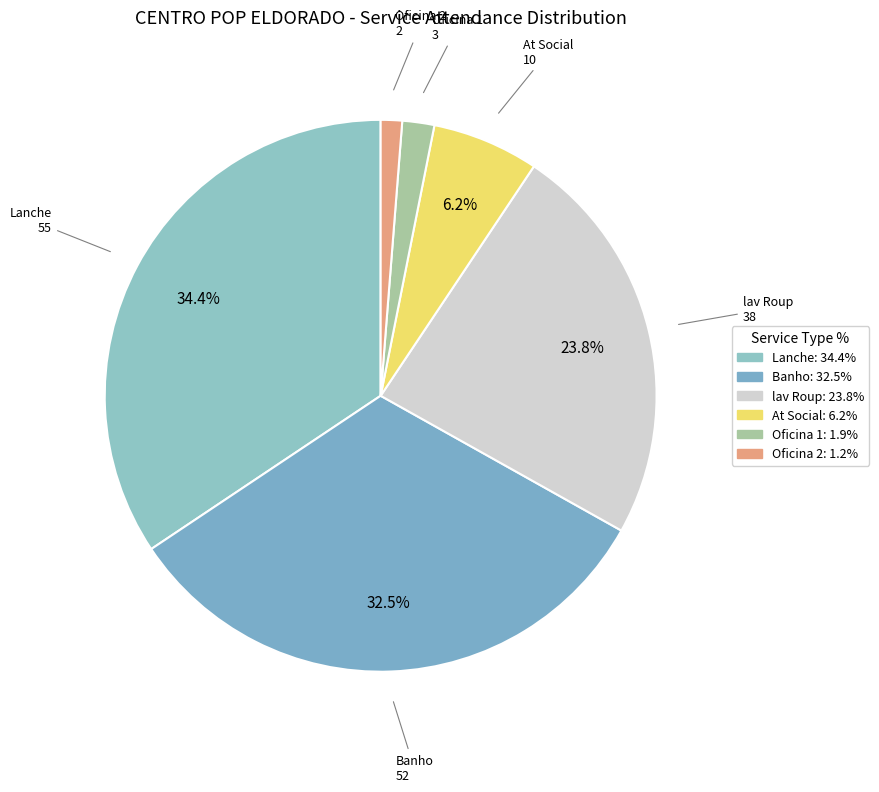

Which has a higher value, lav Roup or At Social?

lav Roup